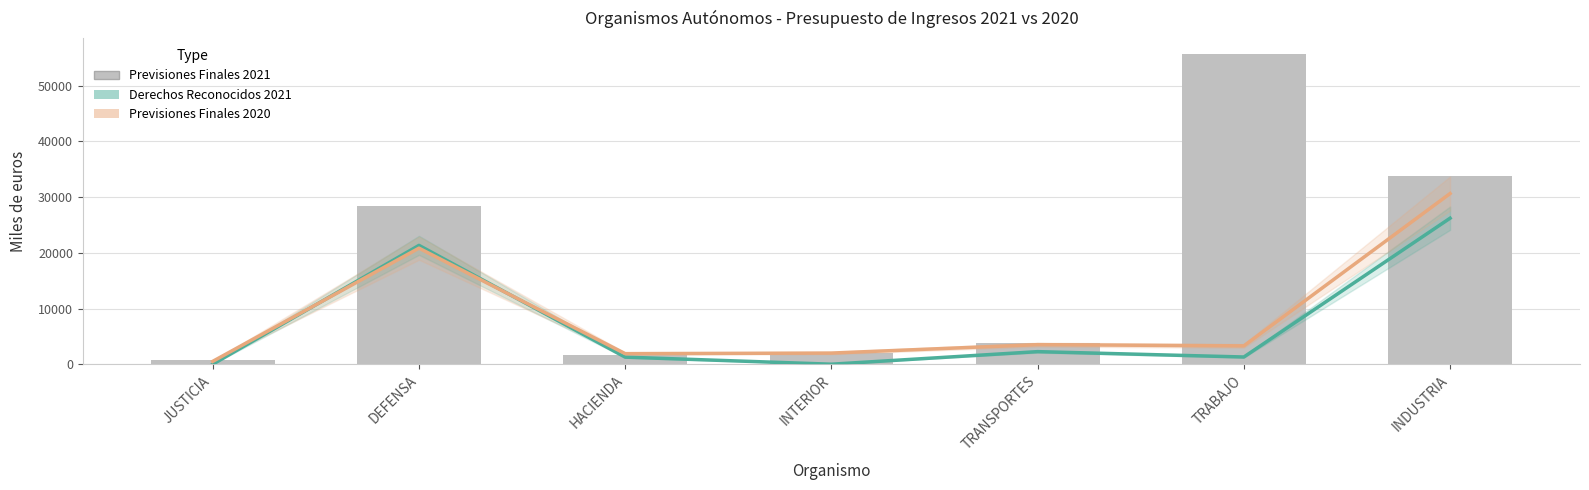

Does the chart contain any negative values?

No